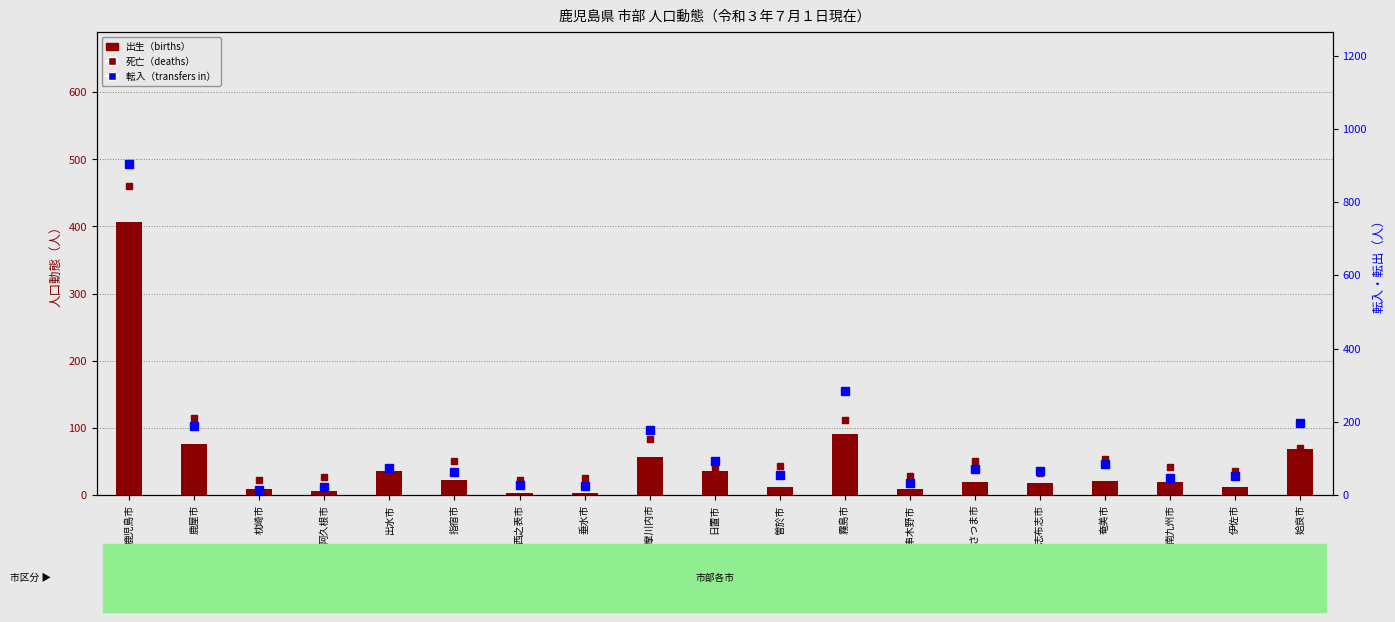

Between 薩摩川内市 and 伊佐市, which series saw the biggest shift?

転入